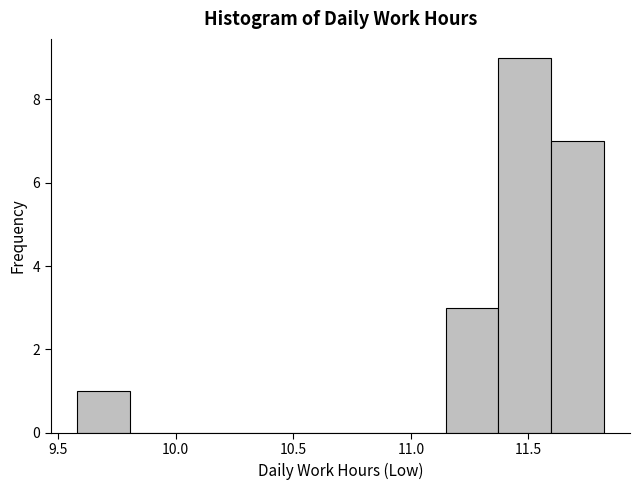

What is the height of the bar covering 11.35 to 11.60 on the x-axis? Neither the bar edges nor the heights are printed on the chart, so give them approximately, as read against the axes.

9